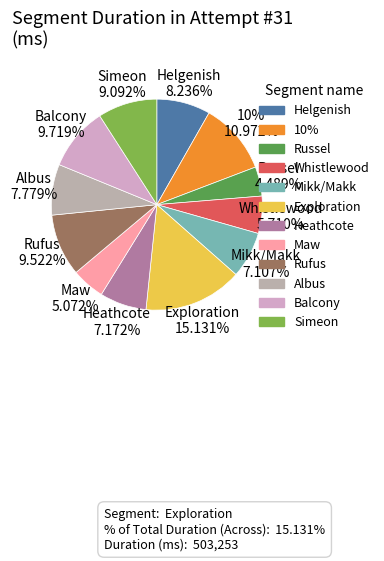

Count the number of slices in the pie.

12